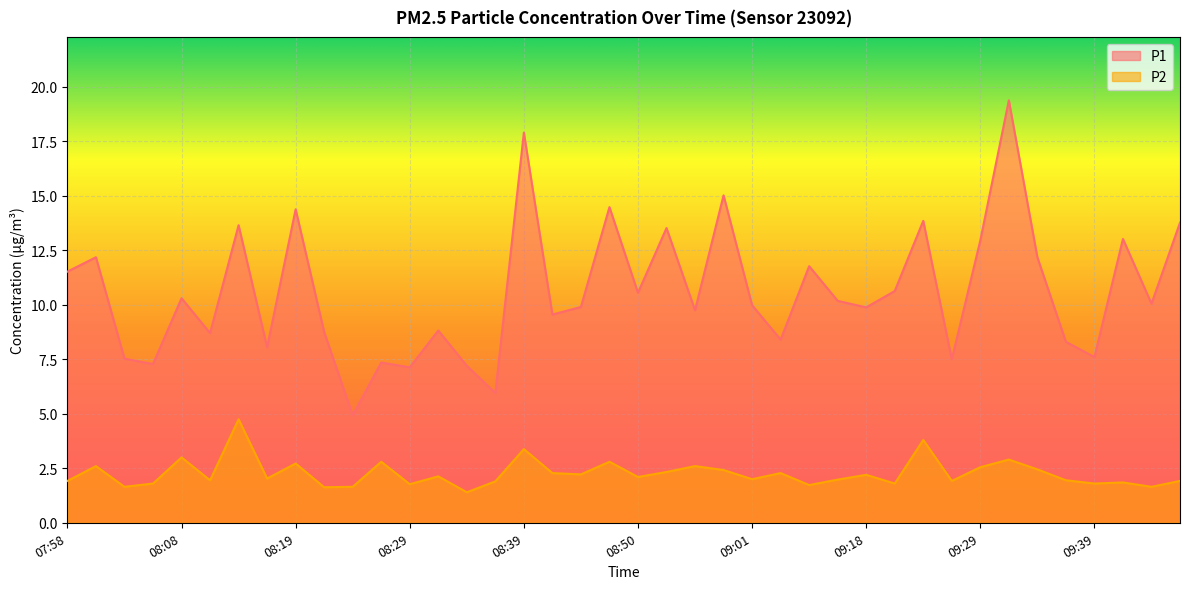

Reading right to left, transcribe all the data shown in this chart.

P1: 13.8	10.1	13.0	7.6	8.3	12.2	19.4	12.9	7.5	13.8	10.6	9.9	10.2	11.8	8.4	10.0	15.0	9.8	13.5	10.6	14.5	9.9	9.6	17.9	6.0	7.2	8.8	7.1	7.3	4.9	8.8	14.4	8.1	13.7	8.7	10.3	7.3	7.5	12.2	11.5
P2: 1.9	1.6	1.9	1.8	1.9	2.5	2.9	2.5	1.9	3.8	1.8	2.2	2.0	1.7	2.3	2.0	2.4	2.6	2.3	2.1	2.8	2.2	2.3	3.4	1.9	1.4	2.1	1.8	2.8	1.6	1.6	2.7	2.0	4.8	1.9	3.0	1.8	1.6	2.6	1.9